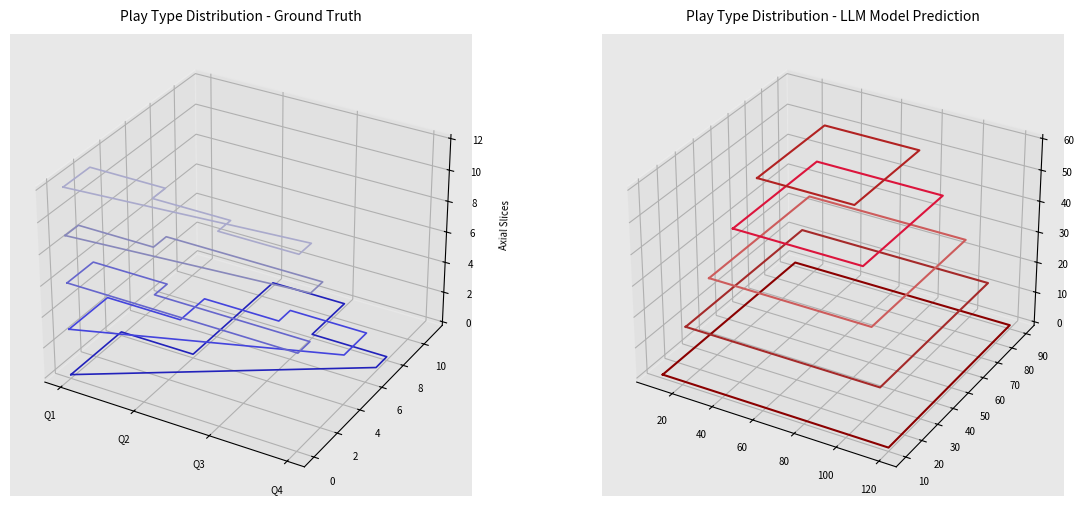

True or false: pass and punt cross at least once.

False